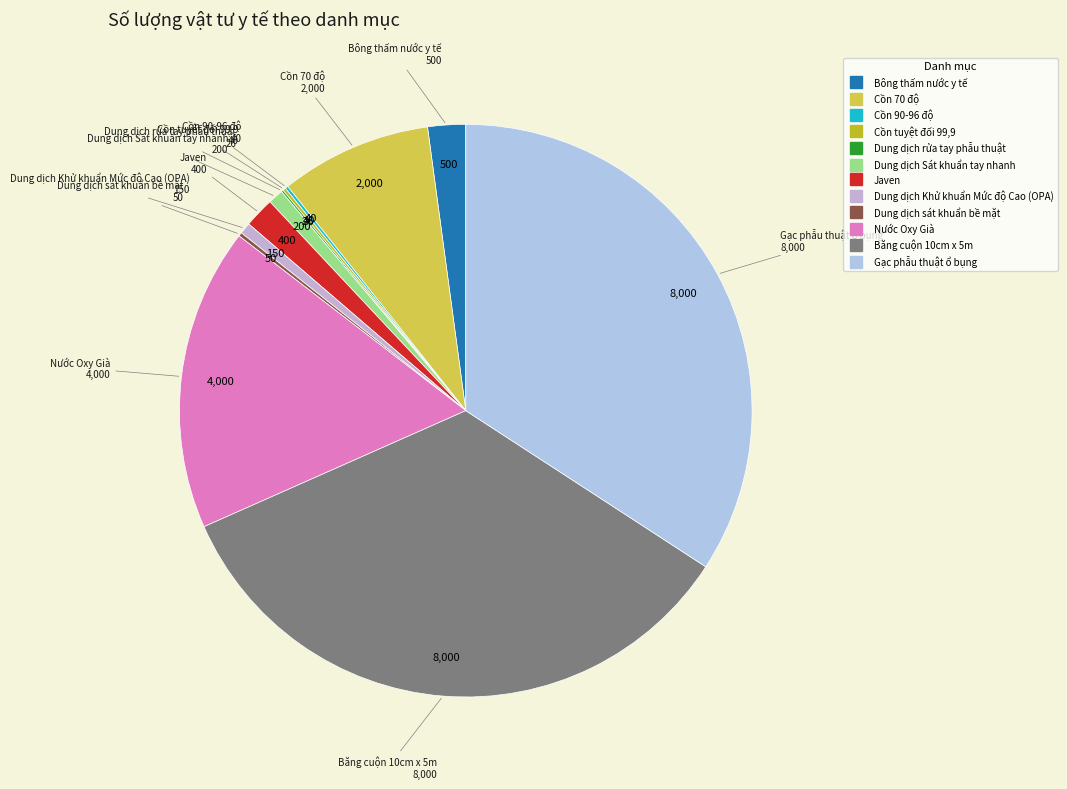

Does Cồn 70 độ account for over 50% of the chart?

No